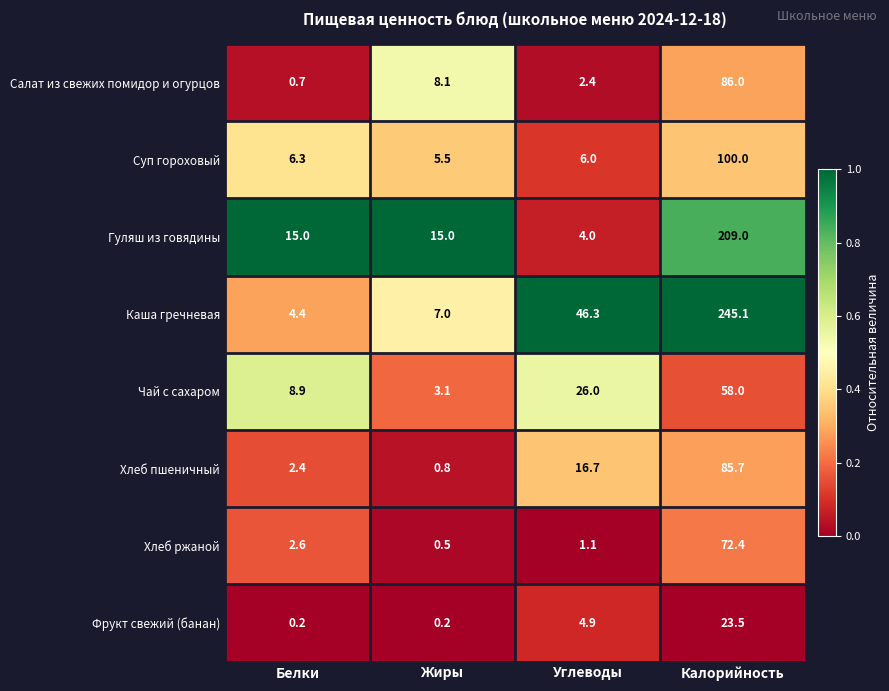

What is the maximum value shown in the chart?

245.1